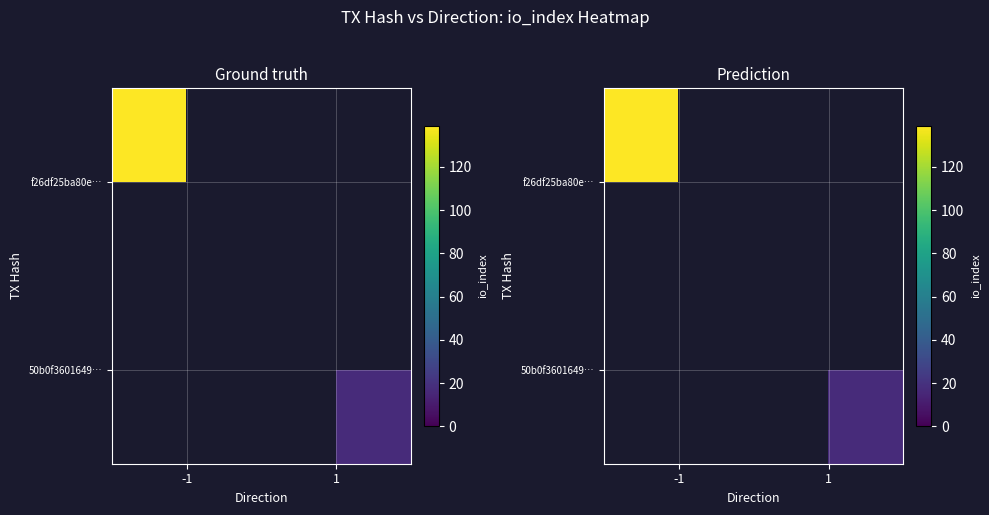

Which label corresponds to the largest value in the chart?

-1